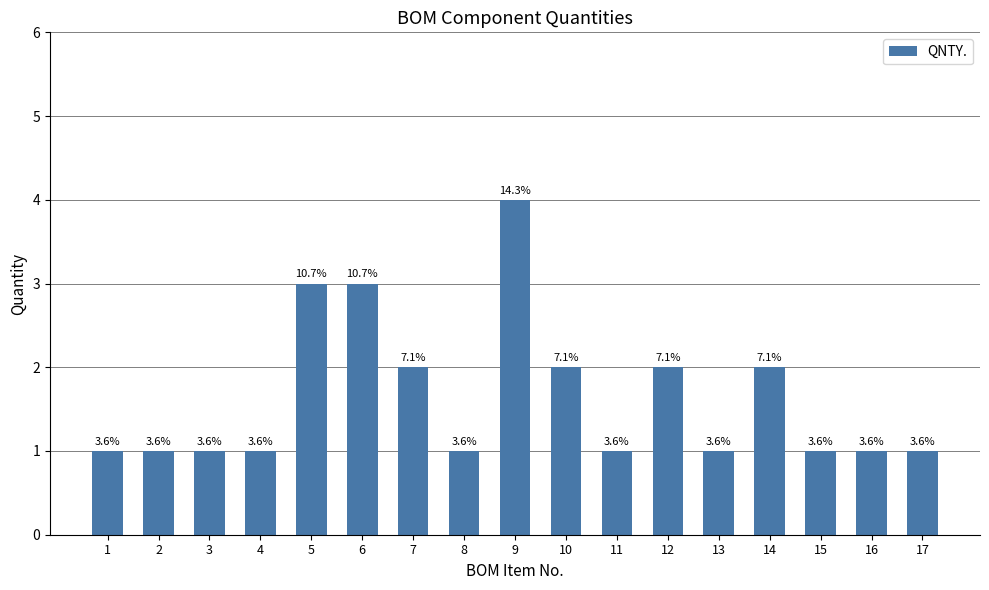

How many bars are there in total?

17